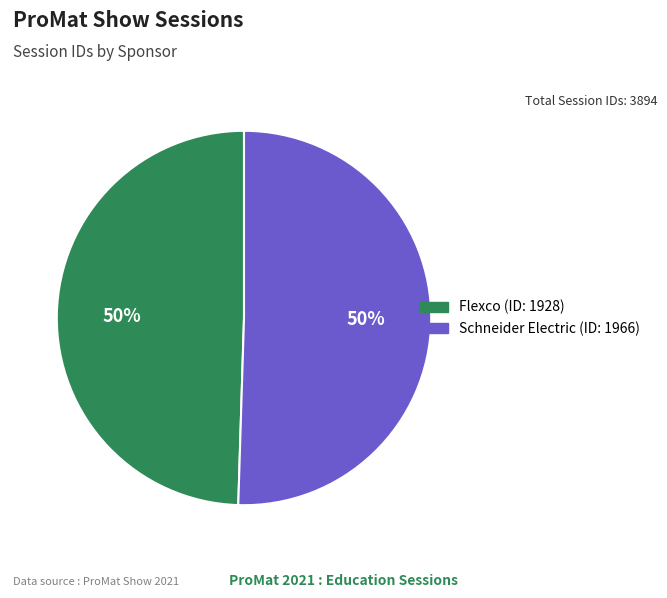

To the nearest percent, what is the combined percentage of Schneider Electric (ID: 1966) and Flexco (ID: 1928)?

100%